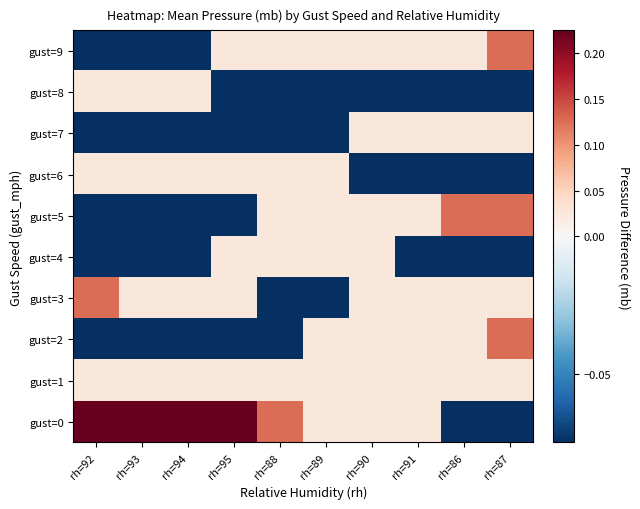

What is the total value across all series at rh=93?

-0.1